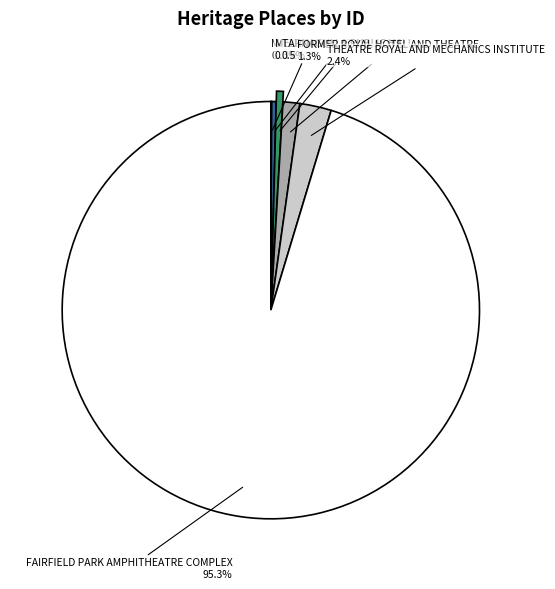

True or false: FORMER ROYAL HOTEL AND THEATRE accounts for 1% of the total.

True